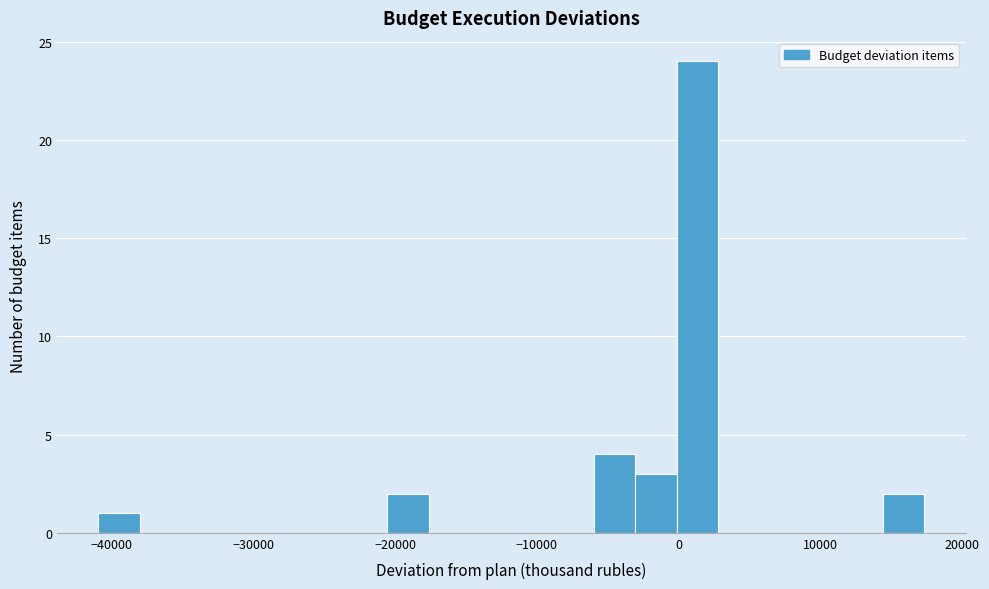

Read against the x-axis, roughly where is the centre of the tallest bar?

1000